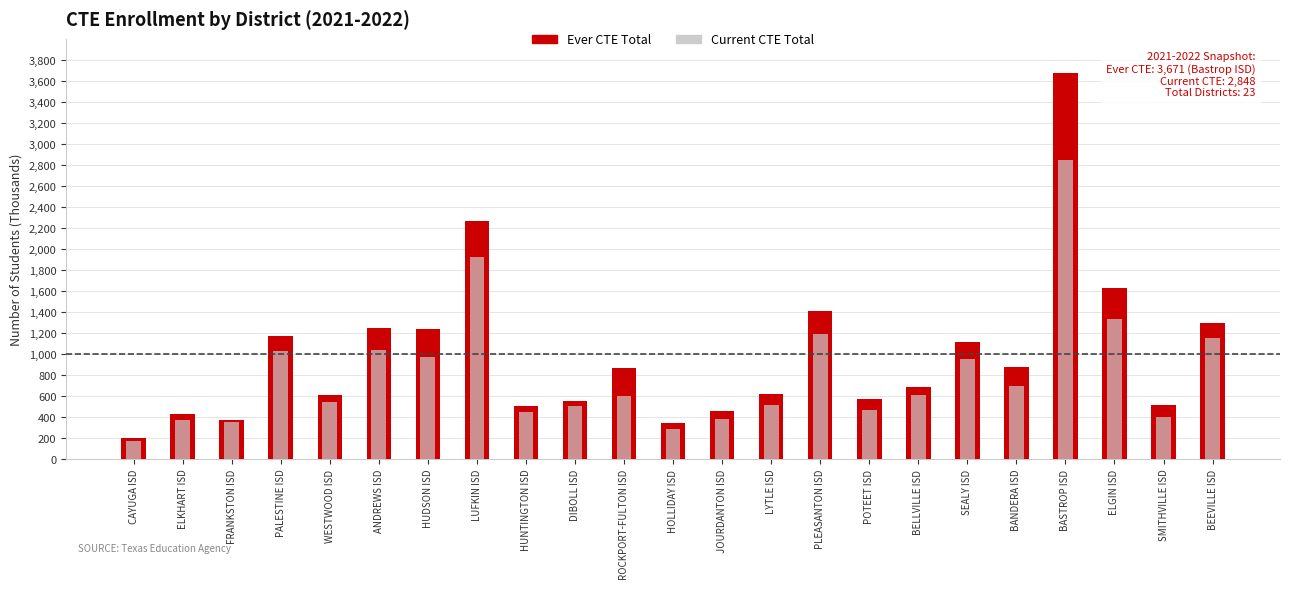

What is the sum of the Current CTE Total values at BEEVILLE ISD and LUFKIN ISD?

3079